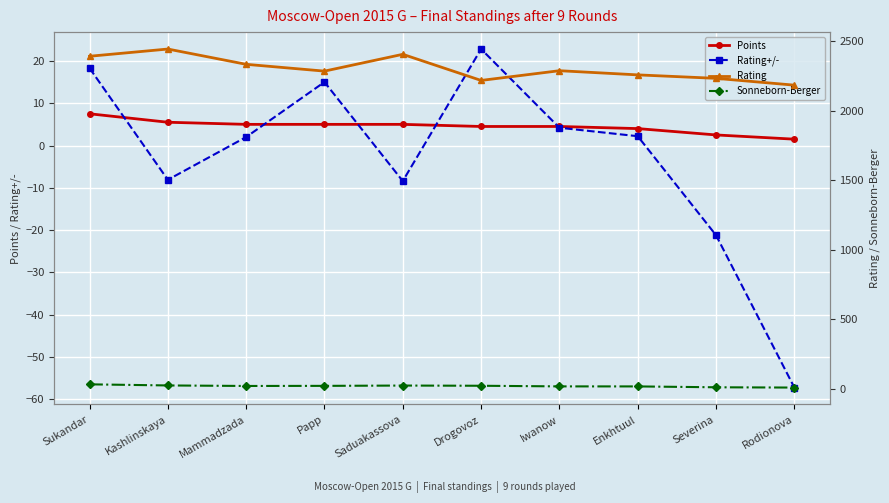

Reading right to left, transcribe all the data shown in this chart.

Points: Rodionova=1.5	Severina=2.5	Enkhtuul=4.0	Iwanow=4.5	Drogovoz=4.5	Saduakassova=5.0	Papp=5.0	Mammadzada=5.0	Kashlinskaya=5.5	Sukandar=7.5
Rating+/-: Rodionova=-57.2	Severina=-21.2	Enkhtuul=2.2	Iwanow=4.2	Drogovoz=22.8	Saduakassova=-8.4	Papp=15.0	Mammadzada=2.0	Kashlinskaya=-8.1	Sukandar=18.3
Rating: Rodionova=2184.0	Severina=2233.0	Enkhtuul=2258.0	Iwanow=2288.0	Drogovoz=2218.0	Saduakassova=2406.0	Papp=2285.0	Mammadzada=2334.0	Kashlinskaya=2444.0	Sukandar=2392.0
Sonneborn-Berger: Rodionova=7.0	Severina=9.0	Enkhtuul=15.2	Iwanow=15.5	Drogovoz=20.0	Saduakassova=21.5	Papp=19.2	Mammadzada=18.5	Kashlinskaya=22.2	Sukandar=30.2